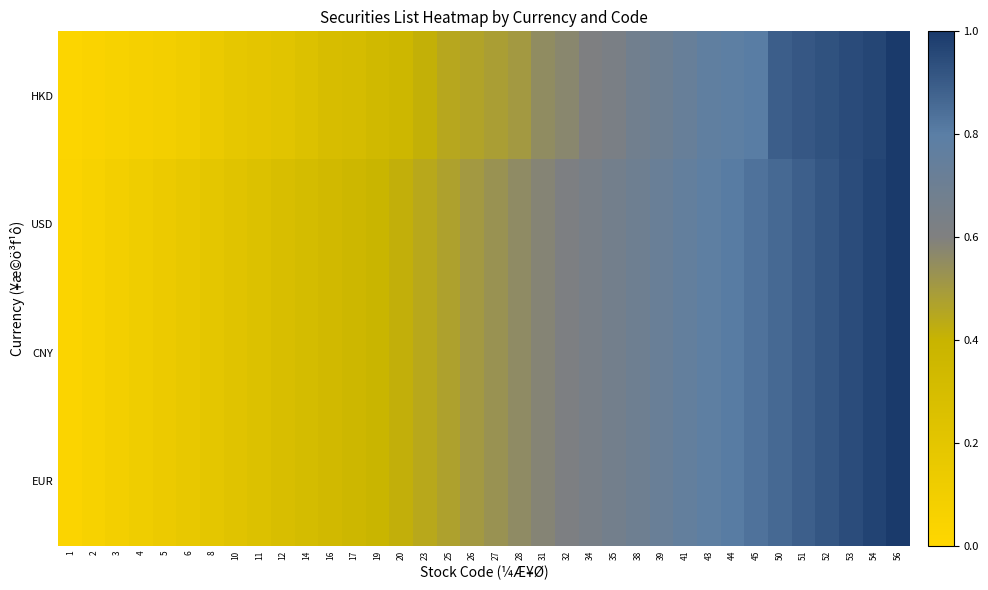

Reading left to right, list all the values displayed in this chart.

HKD: 1=0.0	2=0.0	3=0.1	4=0.1	5=0.1	6=0.1	8=0.1	10=0.2	11=0.2	12=0.2	14=0.2	16=0.3	17=0.3	19=0.3	20=0.4	23=0.4	25=0.4	26=0.5	27=0.5	28=0.5	31=0.6	32=0.6	34=0.6	35=0.6	38=0.7	39=0.7	41=0.7	43=0.8	44=0.8	45=0.8	50=0.9	51=0.9	52=0.9	53=0.9	54=1.0	56=1.0
USD: 1=0.0	2=0.1	3=0.1	4=0.1	5=0.1	6=0.2	8=0.2	10=0.2	11=0.2	12=0.3	14=0.3	16=0.3	17=0.4	19=0.4	20=0.4	23=0.4	25=0.5	26=0.5	27=0.5	28=0.6	31=0.6	32=0.6	34=0.6	35=0.7	38=0.7	39=0.7	41=0.8	43=0.8	44=0.8	45=0.8	50=0.9	51=0.9	52=0.9	53=0.9	54=1.0	56=1.0
CNY: 1=0.0	2=0.1	3=0.1	4=0.1	5=0.1	6=0.2	8=0.2	10=0.2	11=0.2	12=0.3	14=0.3	16=0.3	17=0.4	19=0.4	20=0.4	23=0.4	25=0.5	26=0.5	27=0.5	28=0.6	31=0.6	32=0.6	34=0.6	35=0.7	38=0.7	39=0.7	41=0.8	43=0.8	44=0.8	45=0.8	50=0.9	51=0.9	52=0.9	53=0.9	54=1.0	56=1.0
EUR: 1=0.0	2=0.1	3=0.1	4=0.1	5=0.1	6=0.2	8=0.2	10=0.2	11=0.2	12=0.3	14=0.3	16=0.3	17=0.4	19=0.4	20=0.4	23=0.4	25=0.5	26=0.5	27=0.5	28=0.6	31=0.6	32=0.6	34=0.6	35=0.7	38=0.7	39=0.7	41=0.8	43=0.8	44=0.8	45=0.8	50=0.9	51=0.9	52=0.9	53=0.9	54=1.0	56=1.0